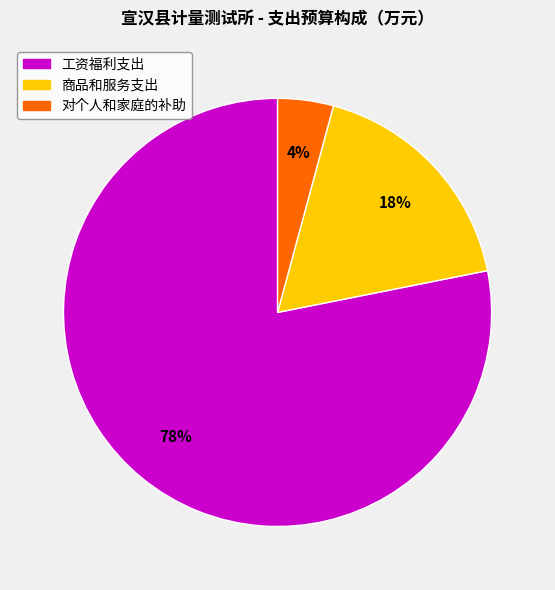

What is the ratio of the value at 商品和服务支出 to the value at 工资福利支出?

0.2